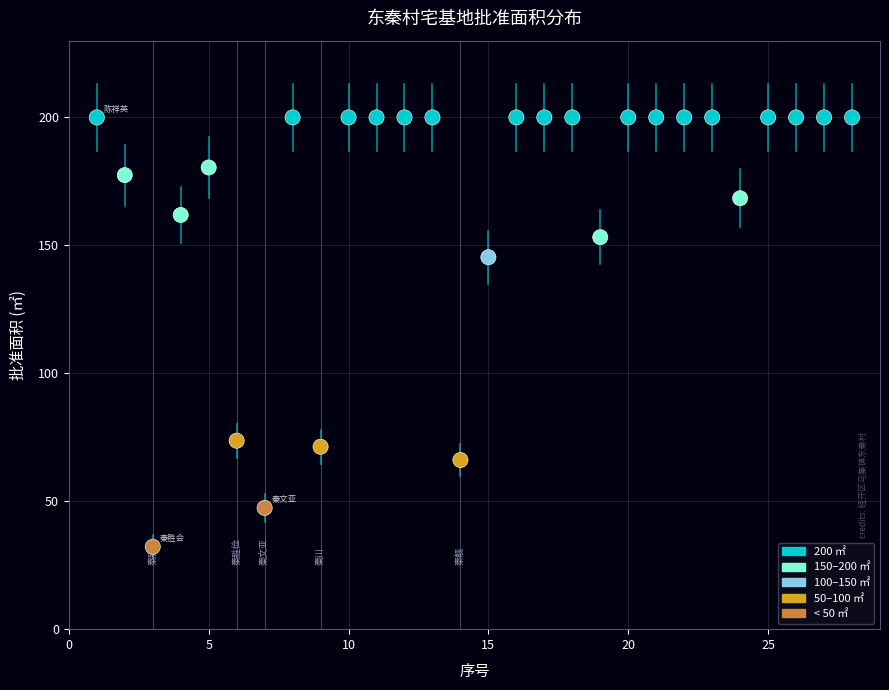

What is the range of Y values (max minus min)?

167.8